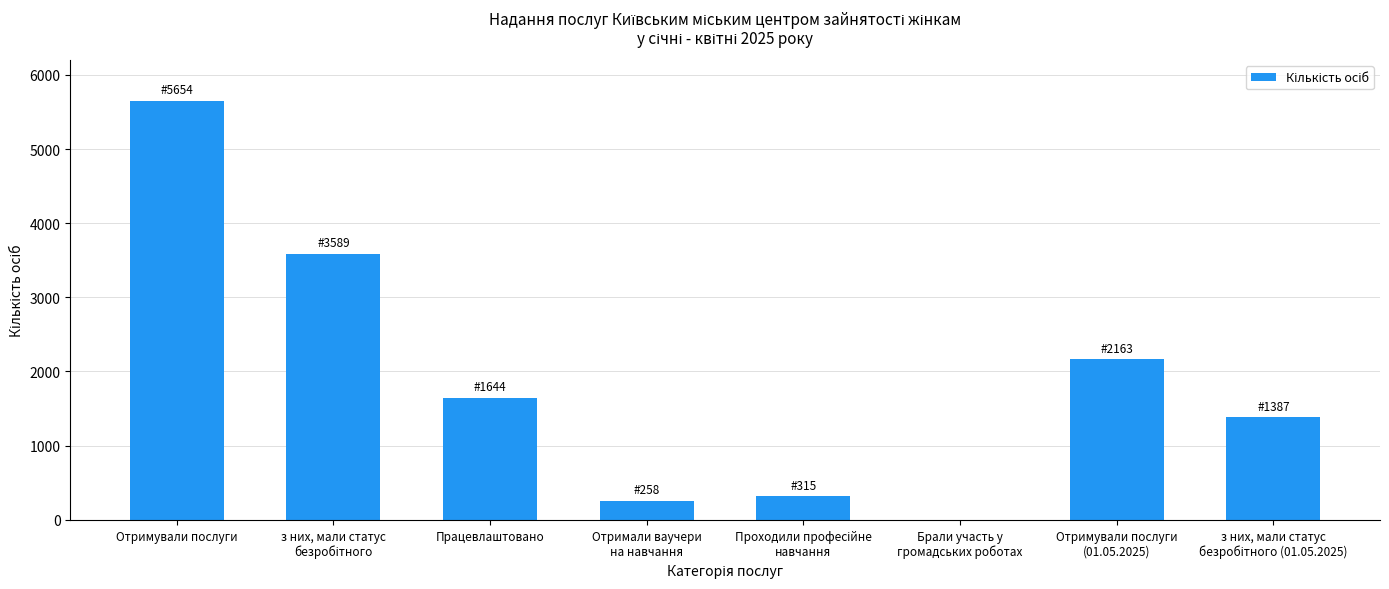

Between Працевлаштовано and Отримували послуги, which is larger?

Отримували послуги